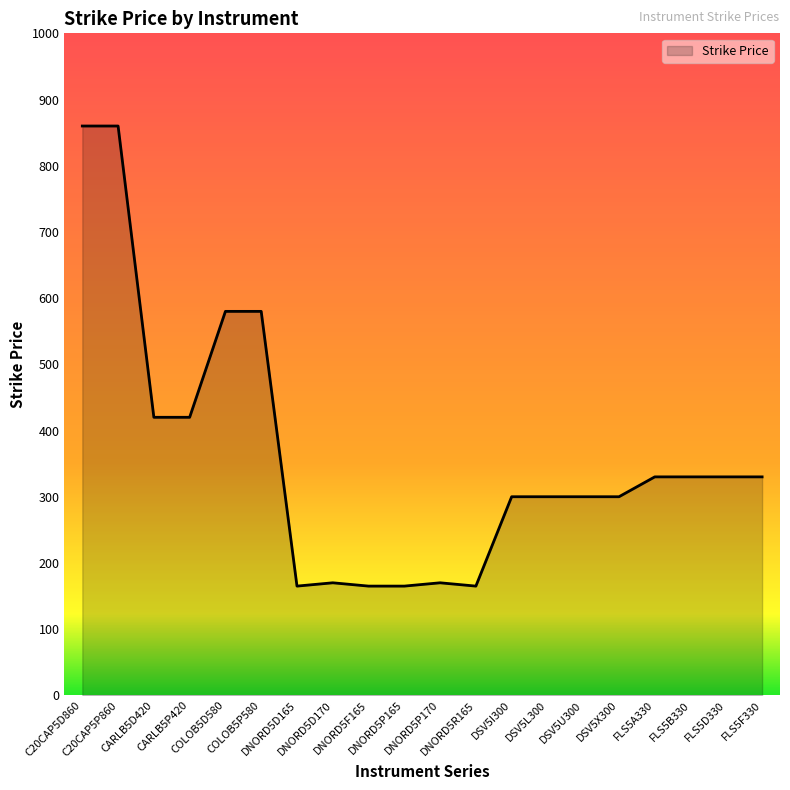

Which has a higher value, COLOB5D580 or DNORD5P165?

COLOB5D580